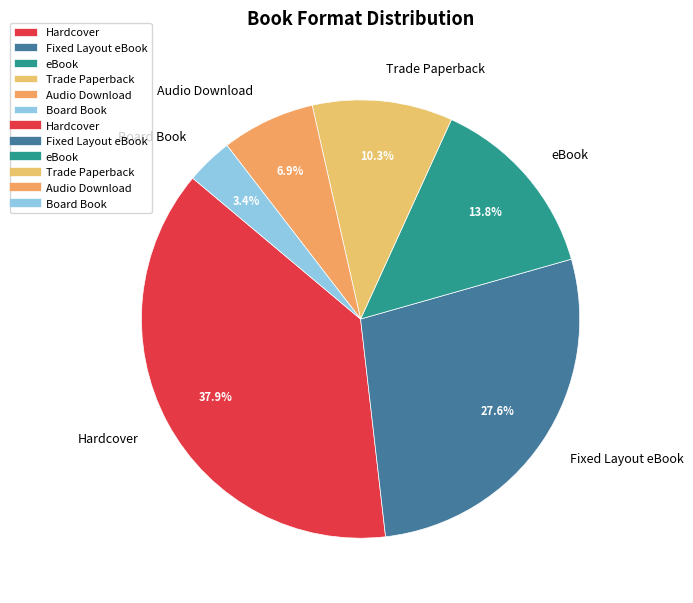

Is there a majority slice in this chart?

No